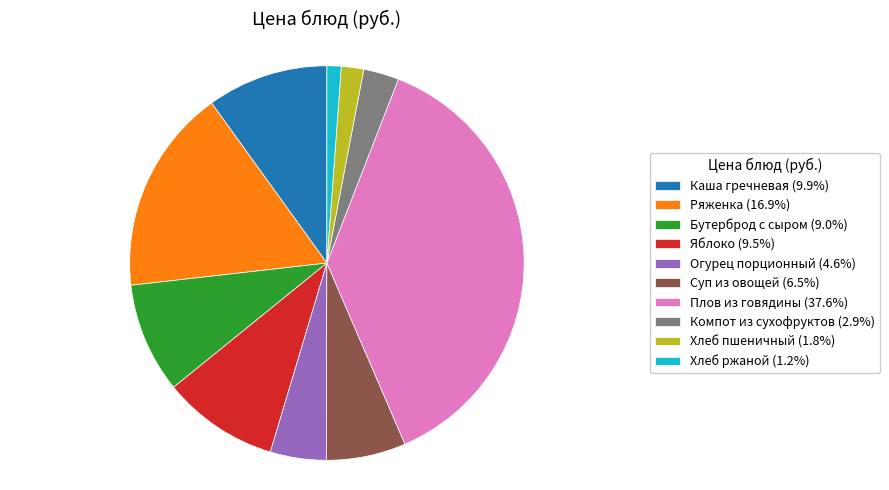

Do Плов из говядины (37.6%) and Бутерброд с сыром (9.0%) together represent more than half of the pie?

No